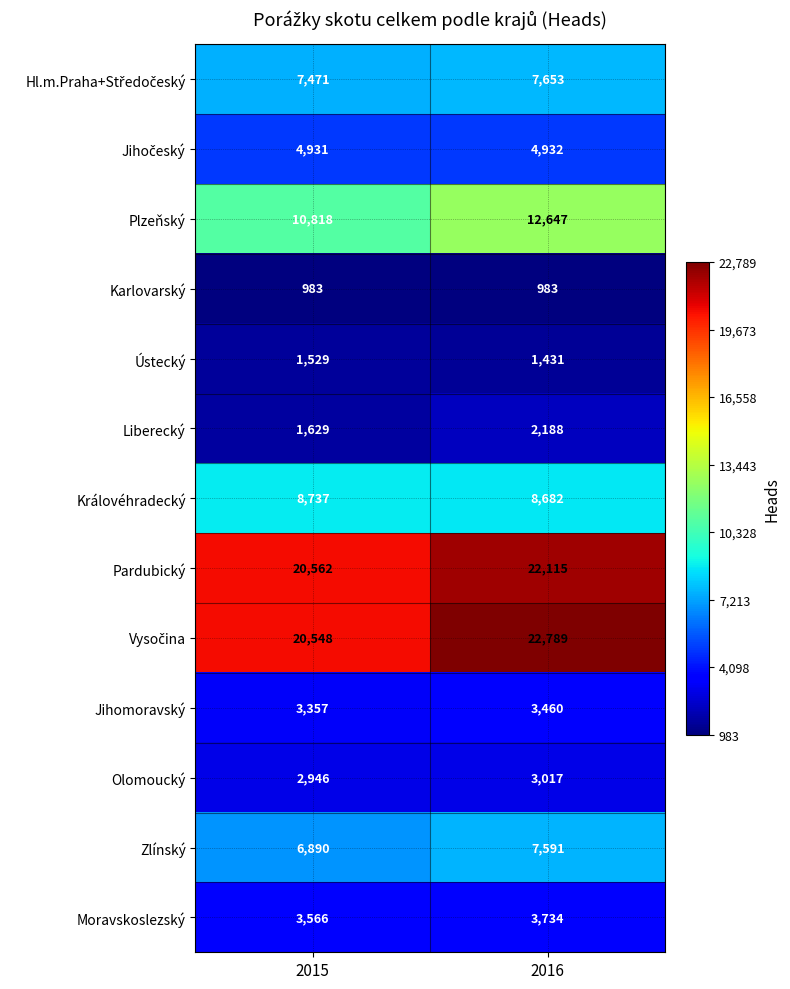

Is it true that Jihomoravský equals 2059 at 2016?

False